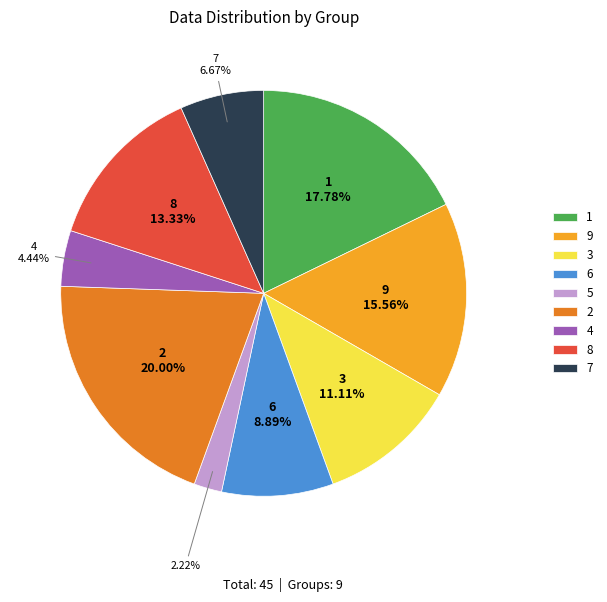

Which has a higher value, 4 or 6?

6